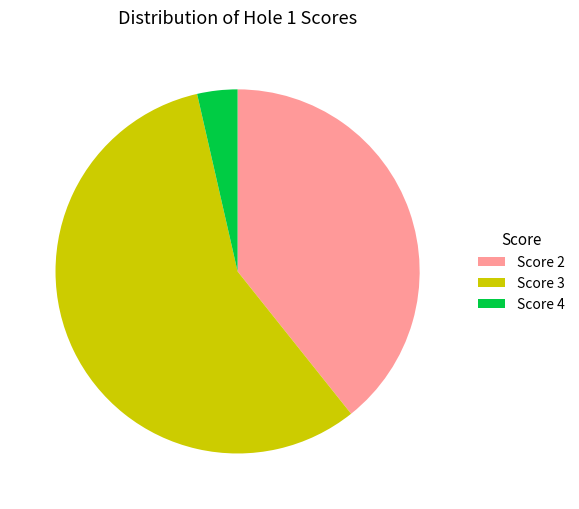

Which slice is the smallest?

Score 4